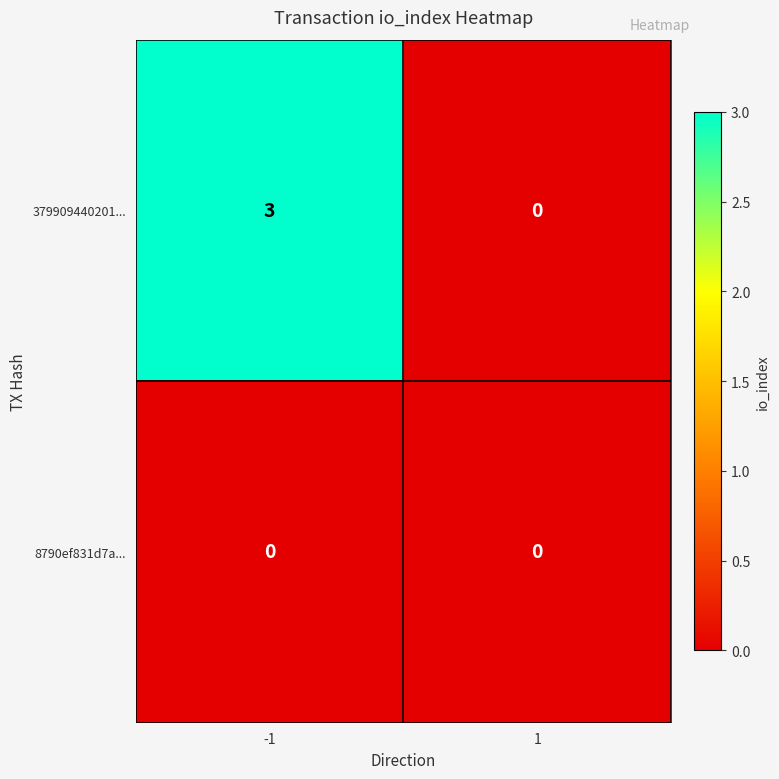

Reading left to right, what are all the values shown in this chart?

379909440201...: 3	0
8790ef831d7a...: 0	0